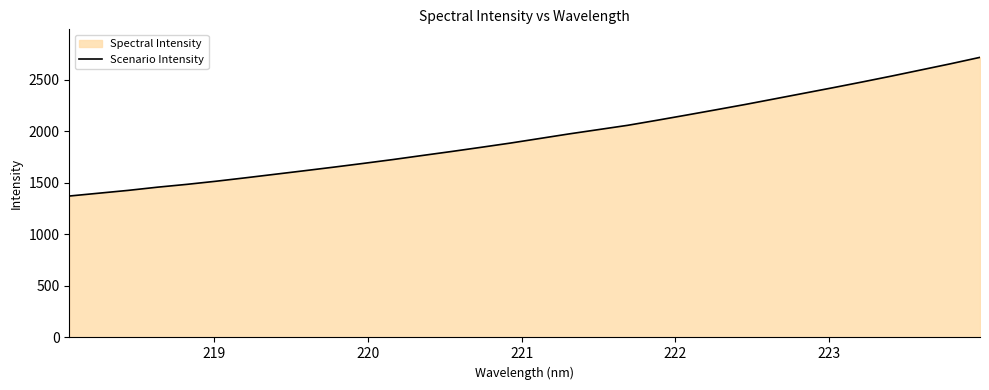

How many lines are shown in the chart?

1